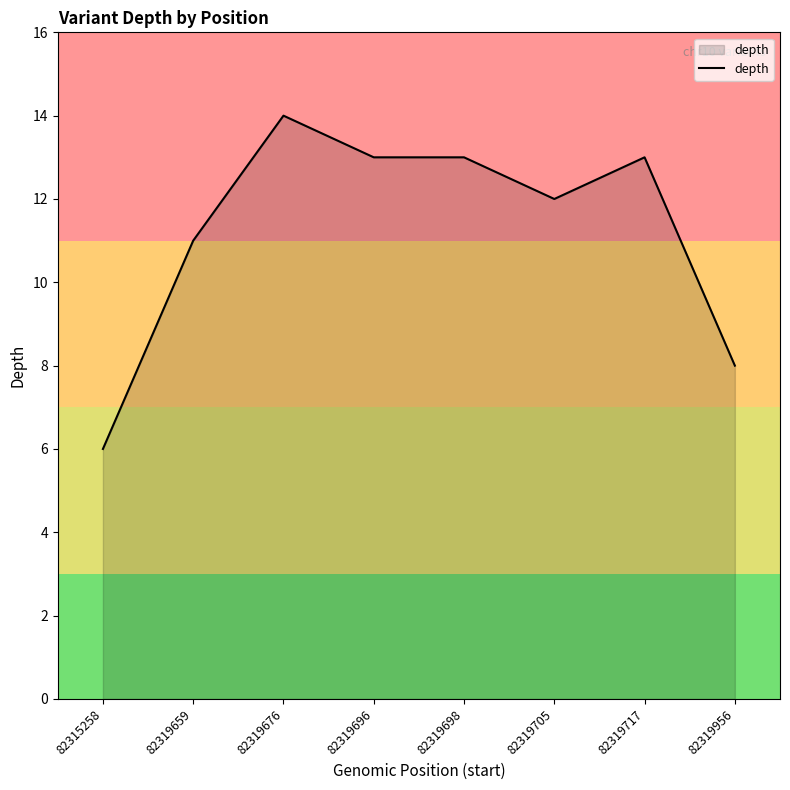

What is the maximum value shown in the chart?

14